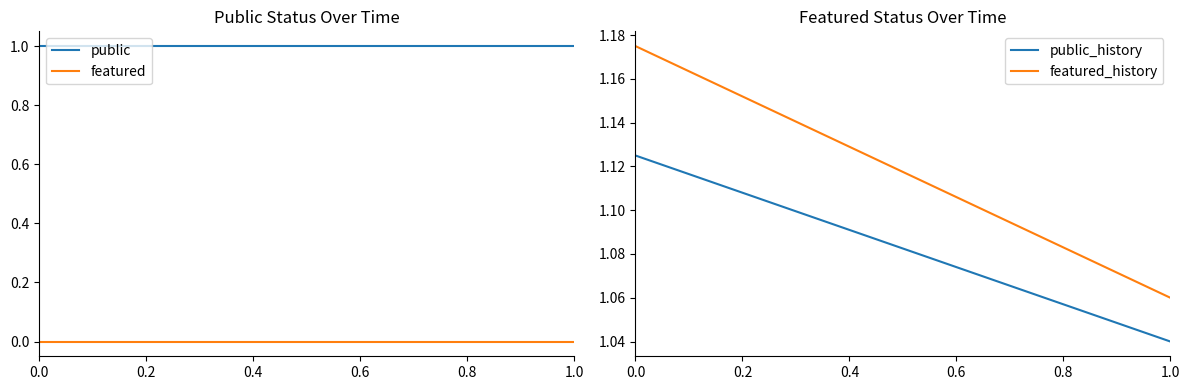

The public_history series shows 0.3 at 1.0. True or false?

False